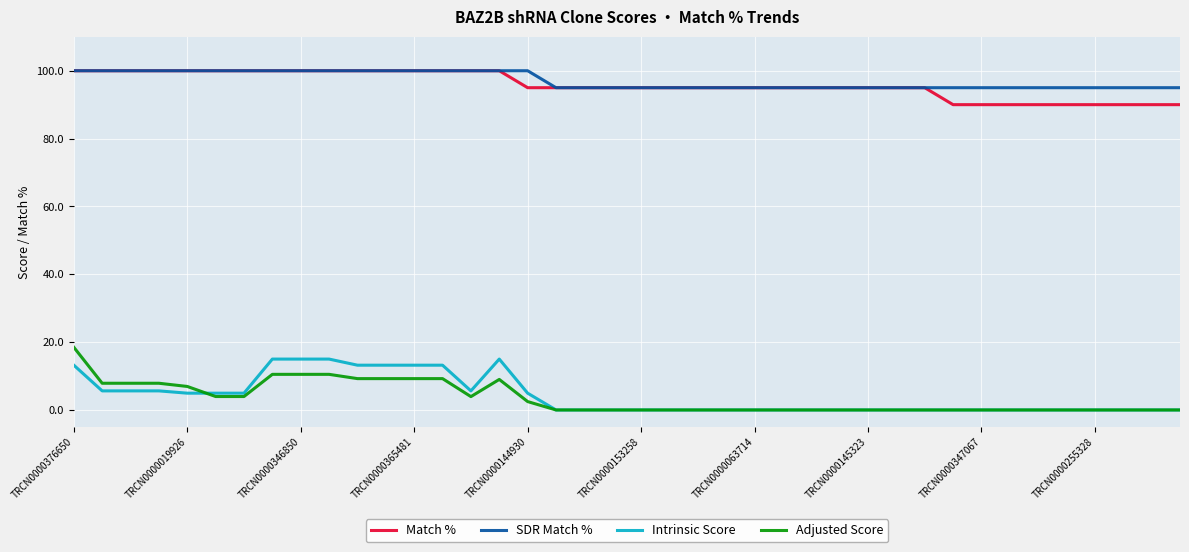

What is the maximum value shown in the chart?

100.0